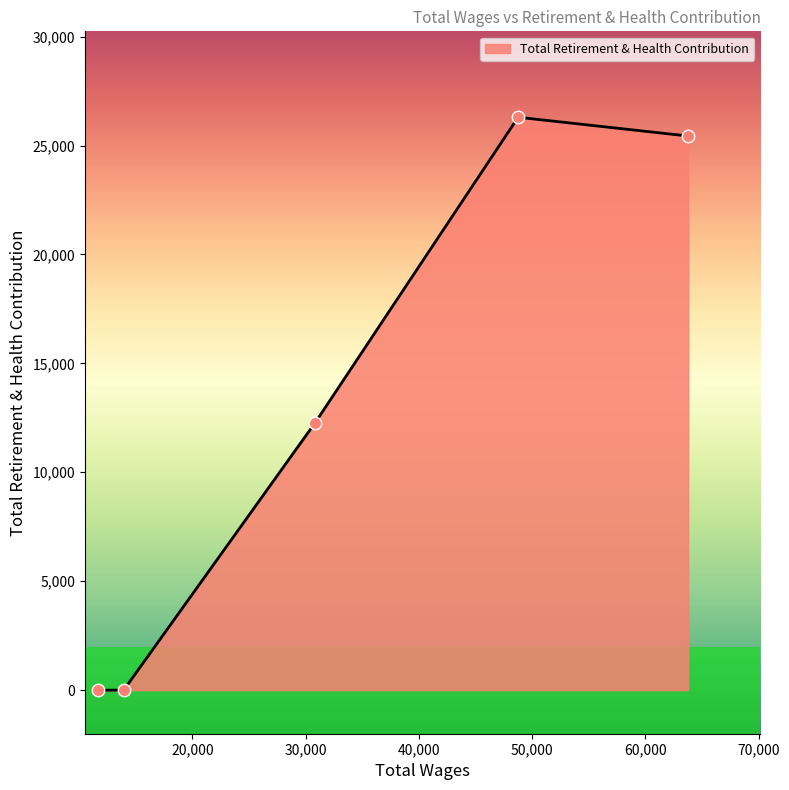

True or false: there are more than 0 points higher than both neighbors.

True